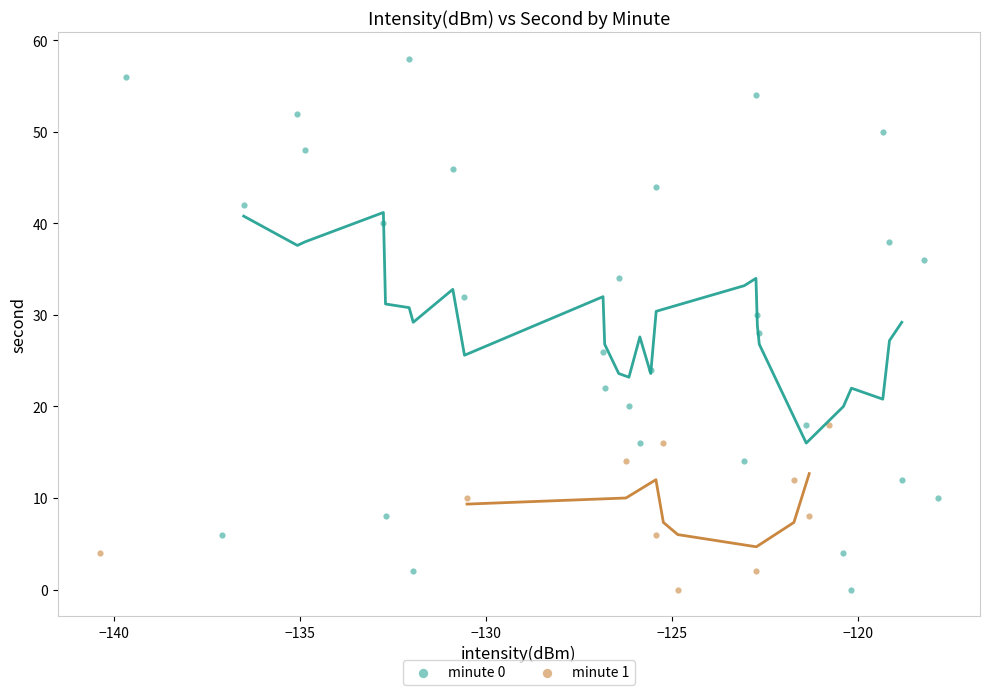

Which series reaches the maximum Y coordinate?

minute 0